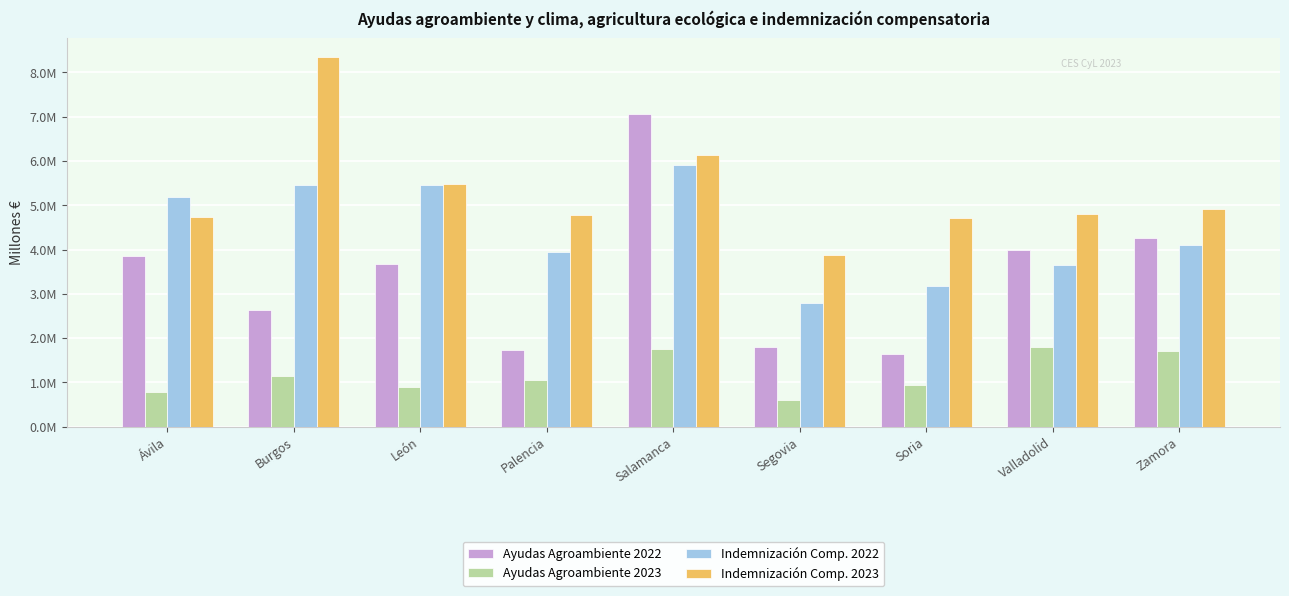

Reading left to right, extract all data points from this chart.

Ayudas Agroambiente 2022: 3.9	2.6	3.7	1.7	7.1	1.8	1.7	4.0	4.3
Ayudas Agroambiente 2023: 0.8	1.2	0.9	1.1	1.8	0.6	1.0	1.8	1.7
Indemnización Comp. 2022: 5.2	5.5	5.4	3.9	5.9	2.8	3.2	3.7	4.1
Indemnización Comp. 2023: 4.7	8.4	5.5	4.8	6.1	3.9	4.7	4.8	4.9